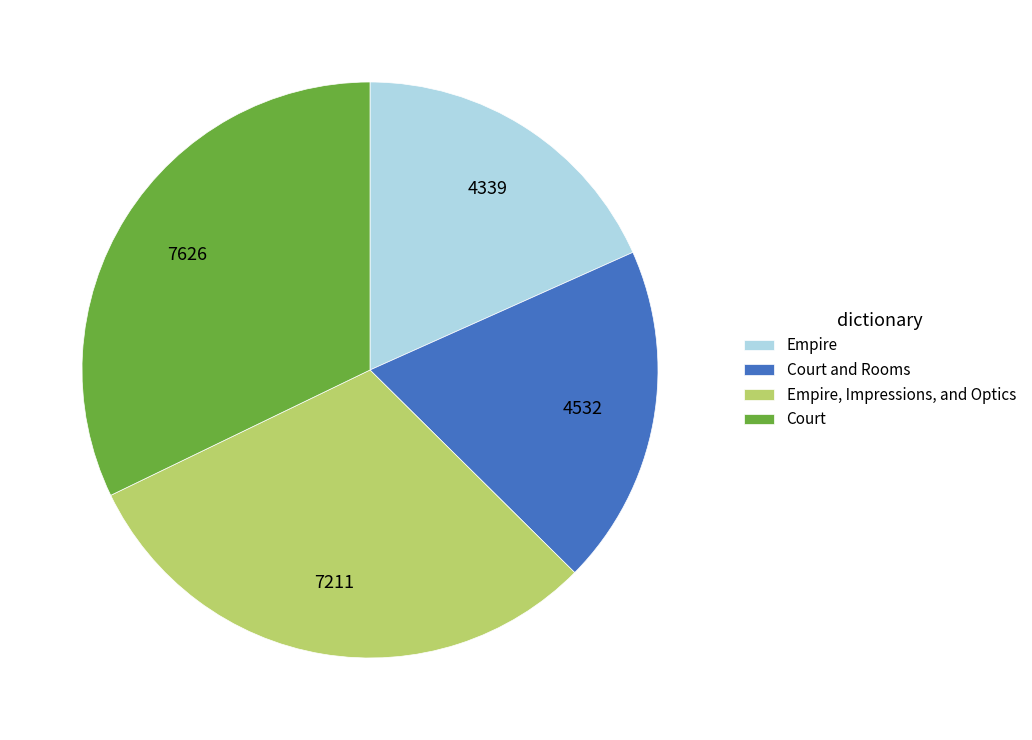

Approximately how many times larger is the value at Court compared to Court and Rooms?

1.7